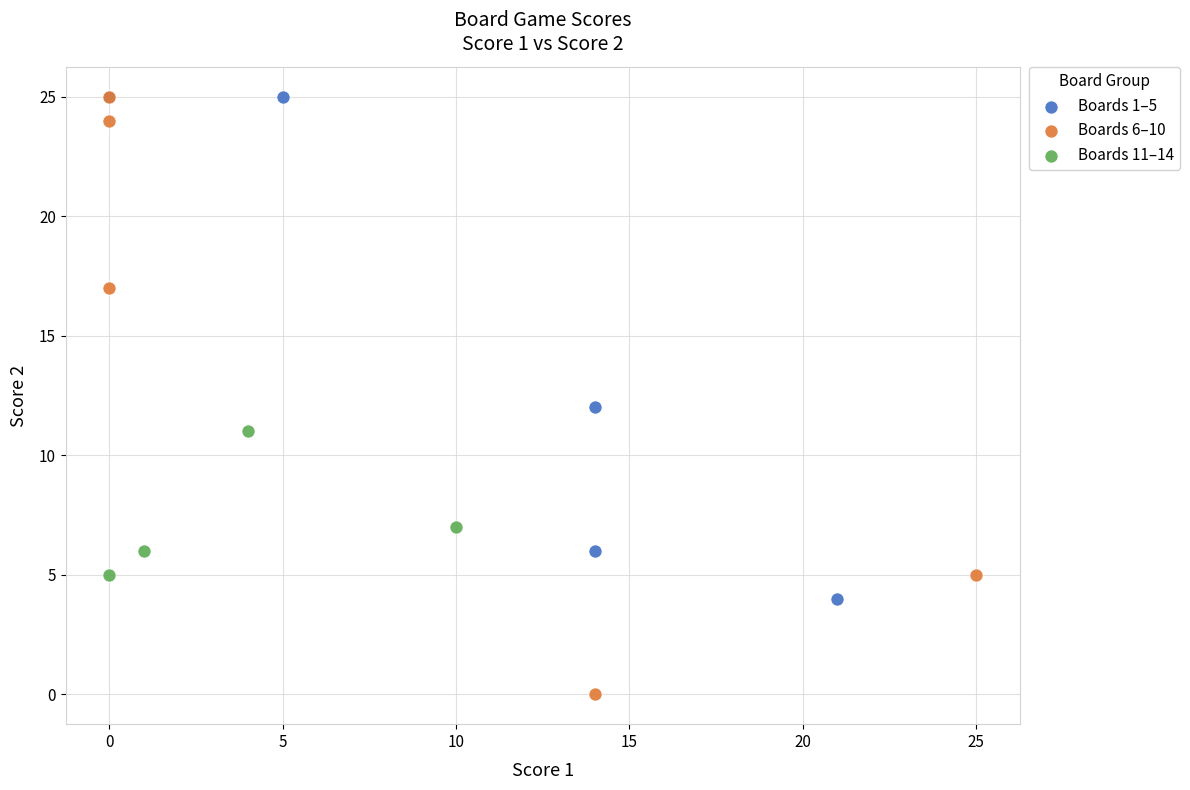

Which series has the largest Y range (max minus min)?

Boards 6–10